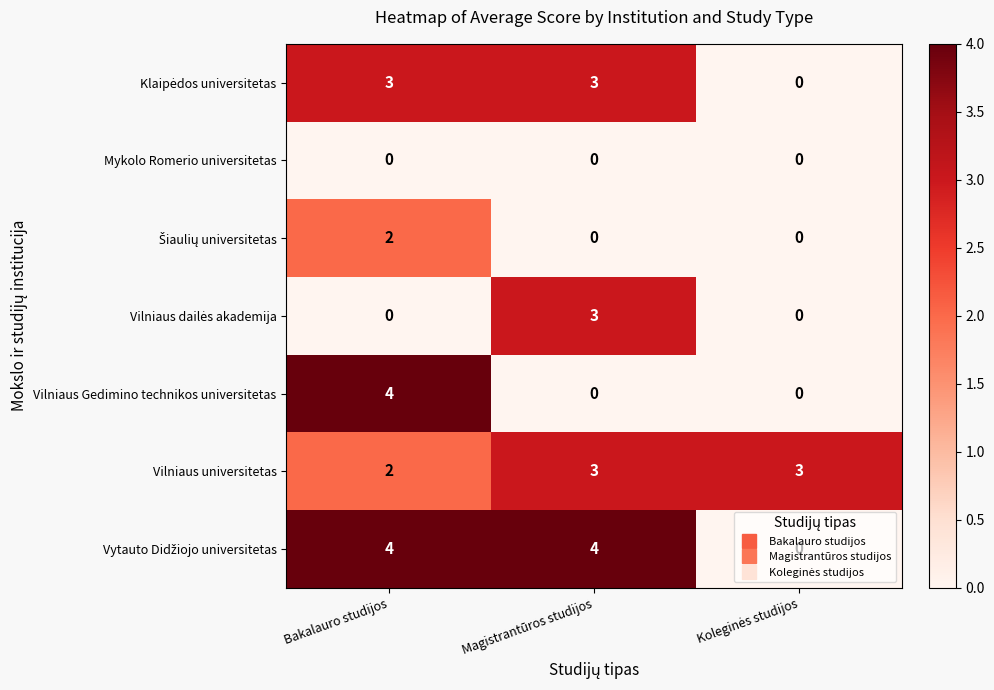

How many series are shown in this chart?

7